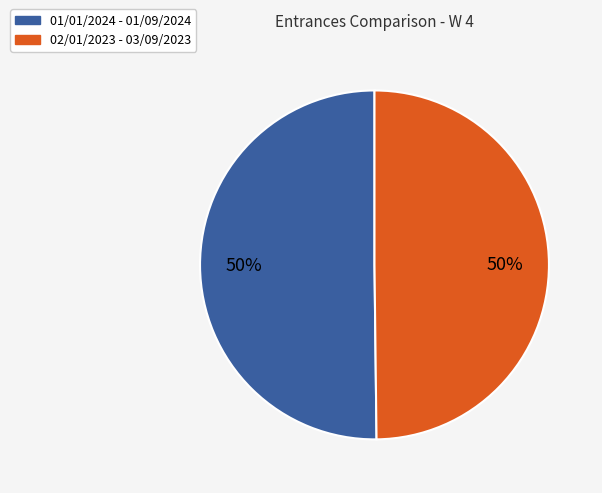

Is the sum of 02/01/2023 - 03/09/2023 and 01/01/2024 - 01/09/2024 greater than half?

Yes